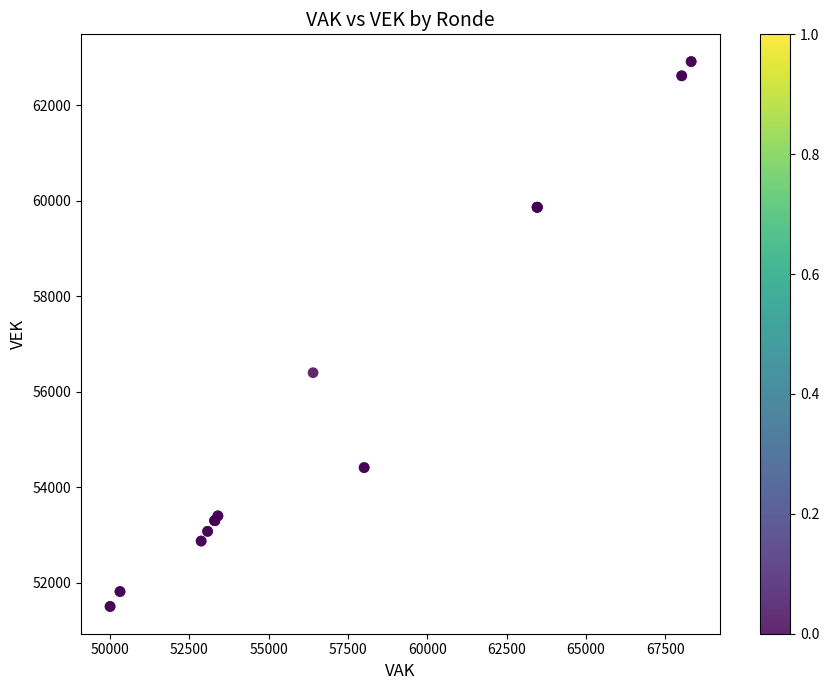

What Y value in the scatter plot is closest to 57211?

56401